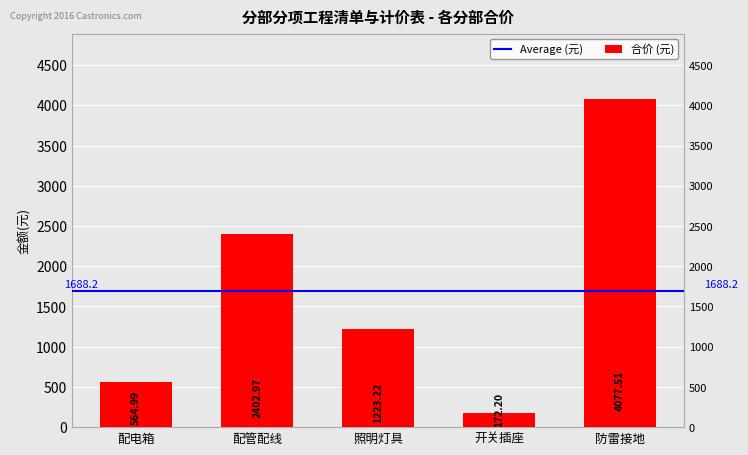

How many distinct data groups are displayed?

1